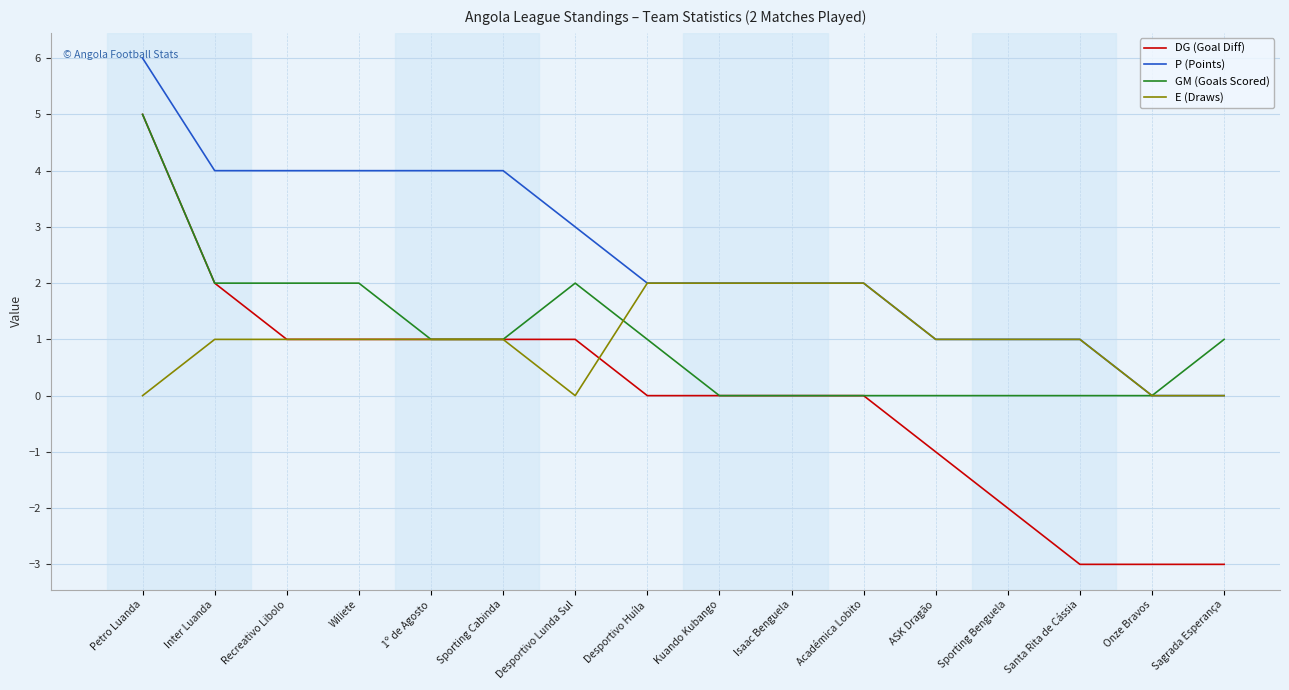

Is the value of DG (Goal Diff) at Kuando Kubango greater than the value of E (Draws) at Recreativo Libolo?

No